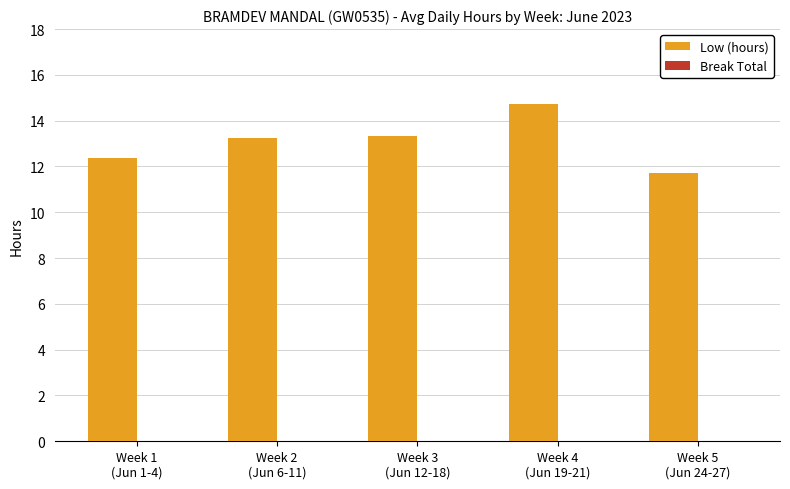

What is the difference between the maximum and minimum values?

3.0